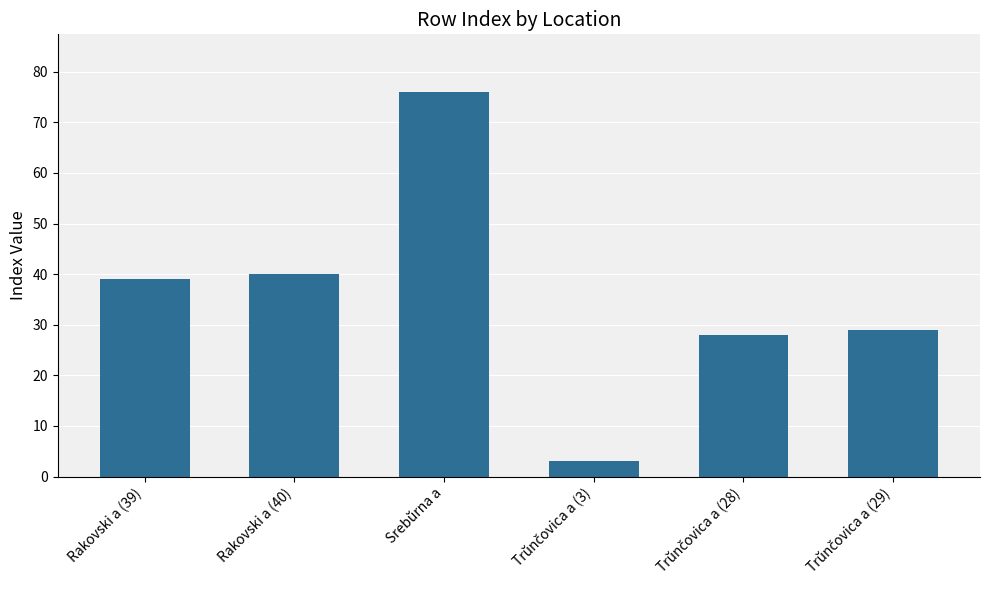

What is the minimum value shown in the chart?

3